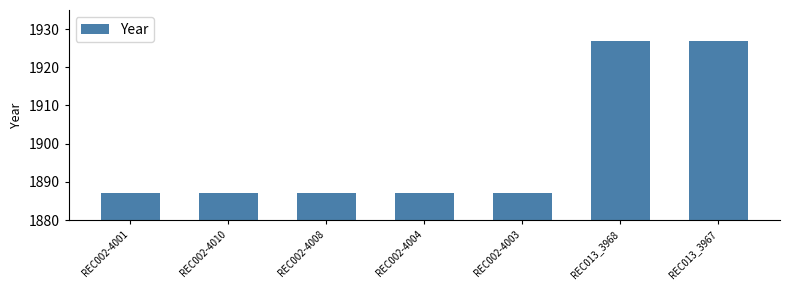

Reading right to left, transcribe all the data shown in this chart.

1927	1927	1887	1887	1887	1887	1887